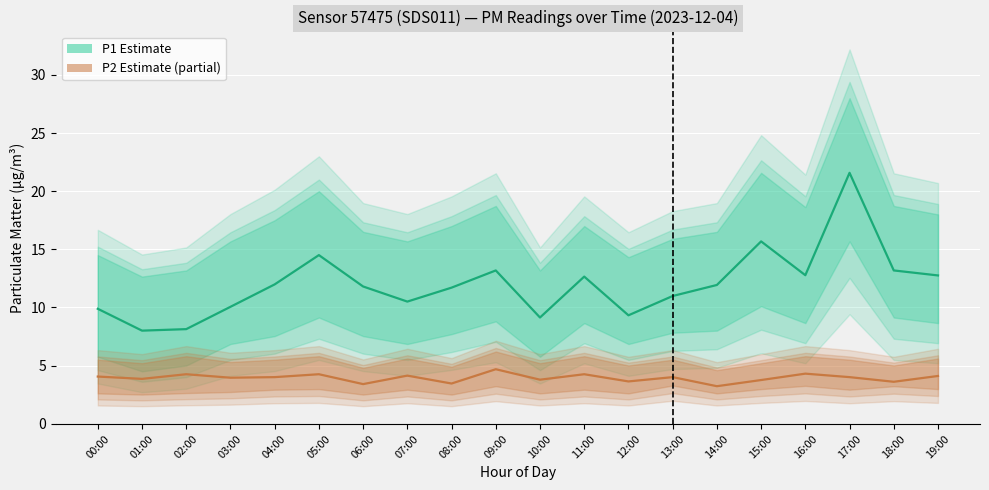

True or false: P2 (PM2.5 estimate) has more than 0 interior local peaks.

True